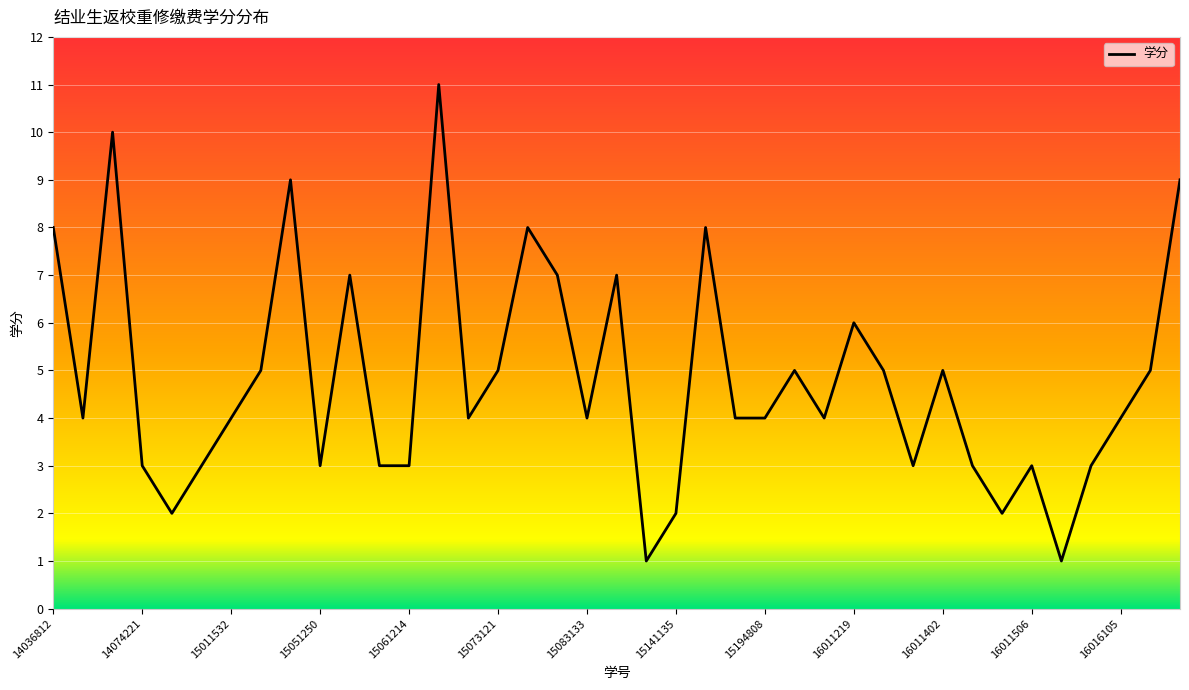

What is the difference between the maximum and minimum values?

10